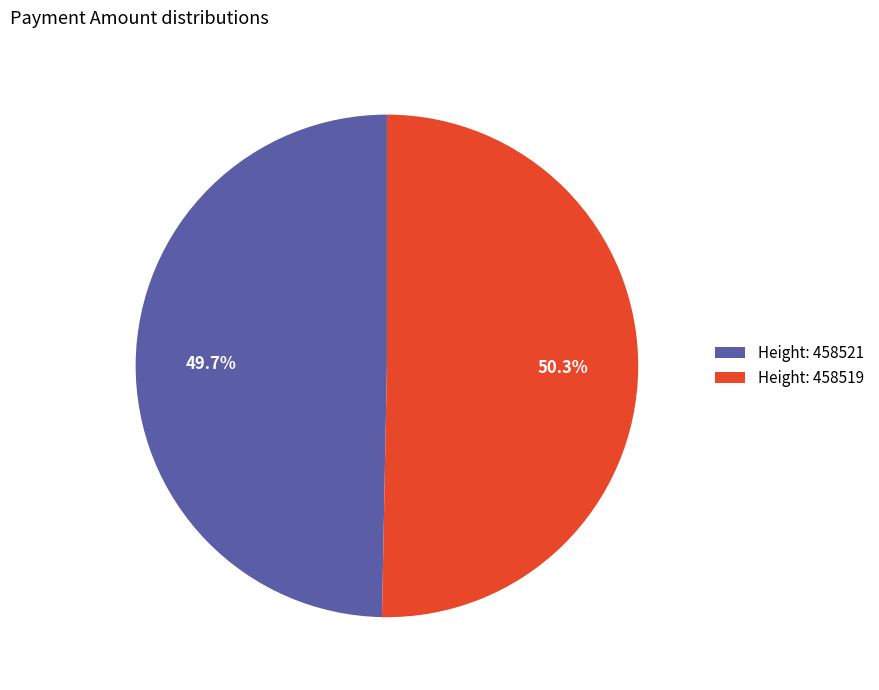

What is the total percentage of Height: 458519 and Height: 458521?

100.0%